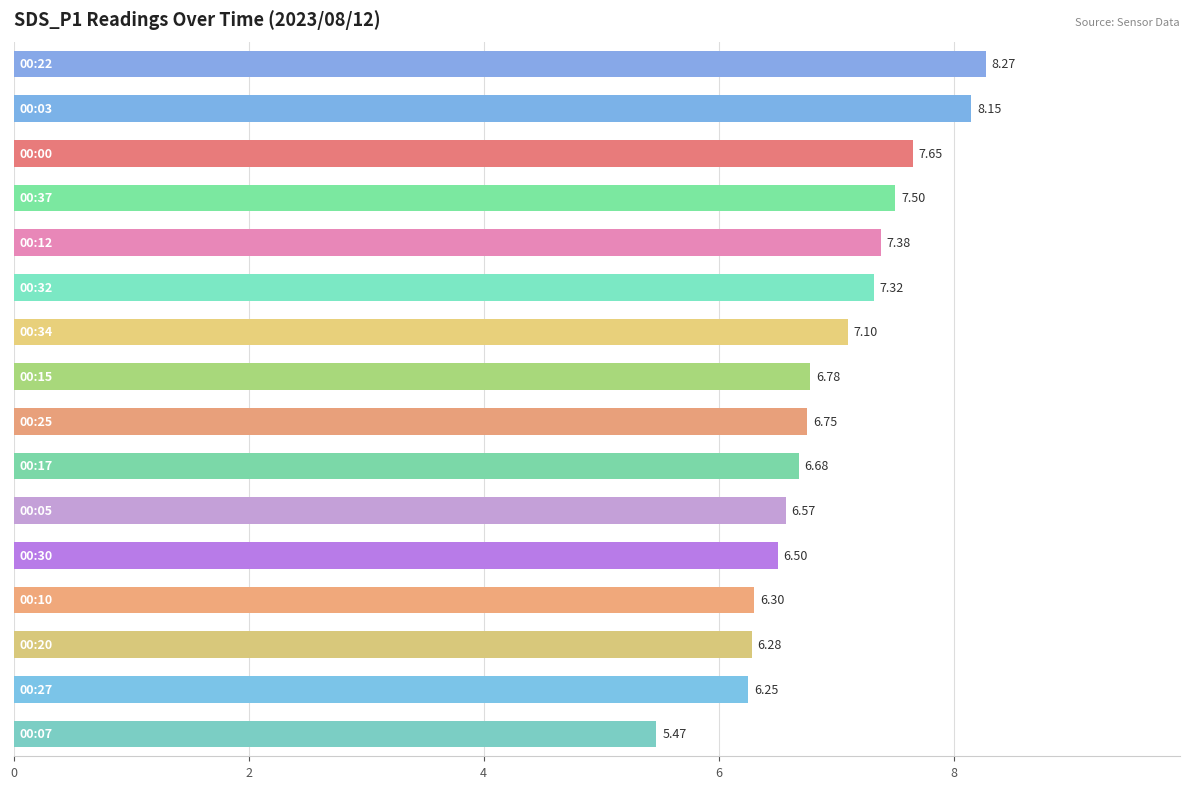

What is the difference between the maximum and minimum values?

2.8